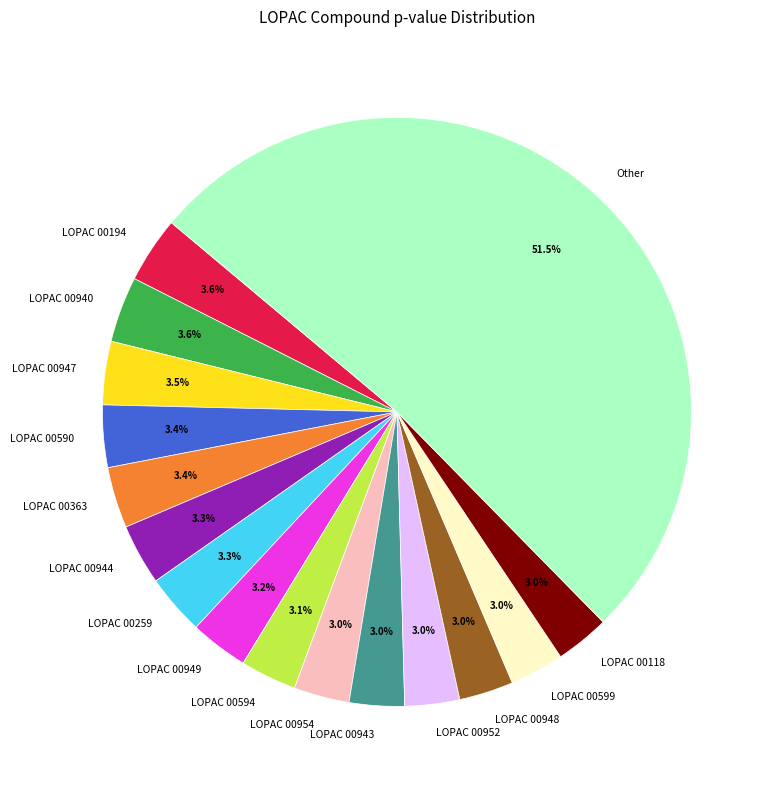

Which category accounts for the majority?

Other